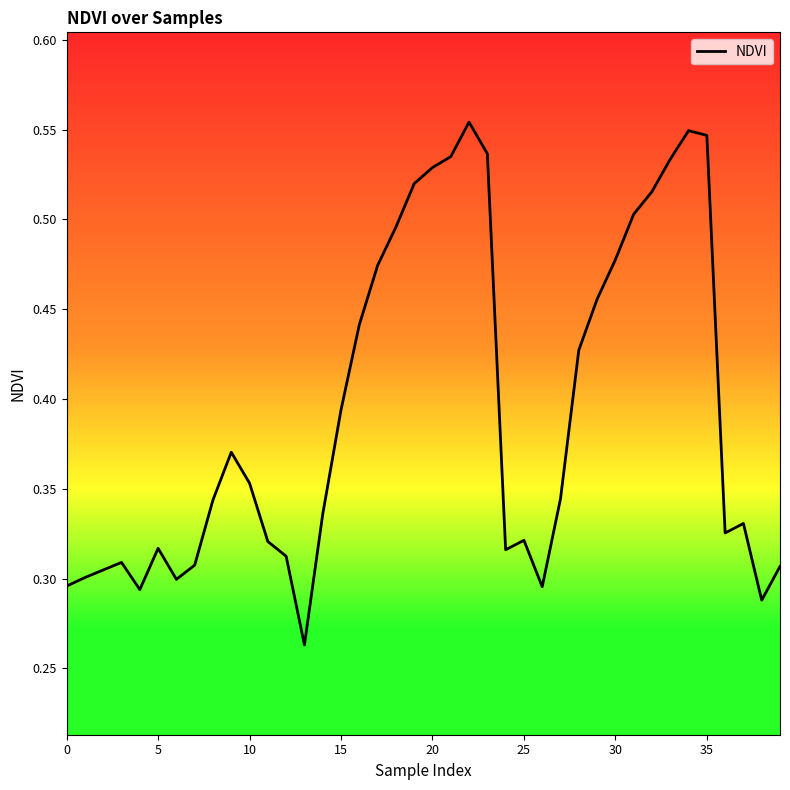

Reading right to left, what are all the values shown in this chart?

0.3	0.3	0.3	0.3	0.5	0.5	0.5	0.5	0.5	0.5	0.5	0.4	0.3	0.3	0.3	0.3	0.5	0.6	0.5	0.5	0.5	0.5	0.5	0.4	0.4	0.3	0.3	0.3	0.3	0.4	0.4	0.3	0.3	0.3	0.3	0.3	0.3	0.3	0.3	0.3